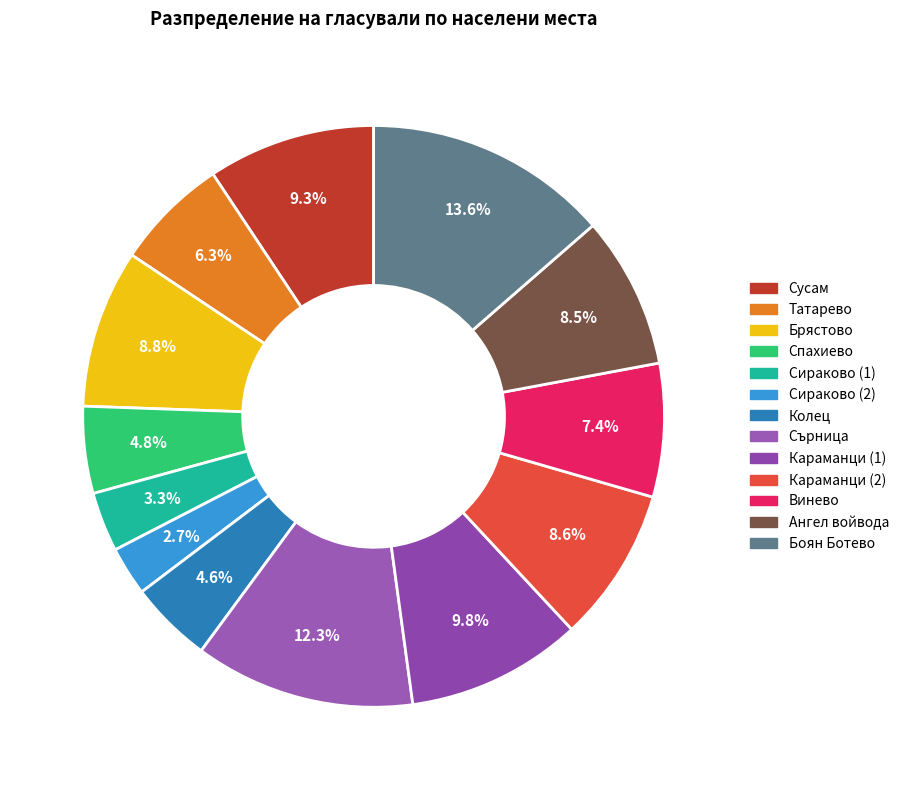

To the nearest percent, what is the combined percentage of Караманци (1) and Боян Ботево?

23%